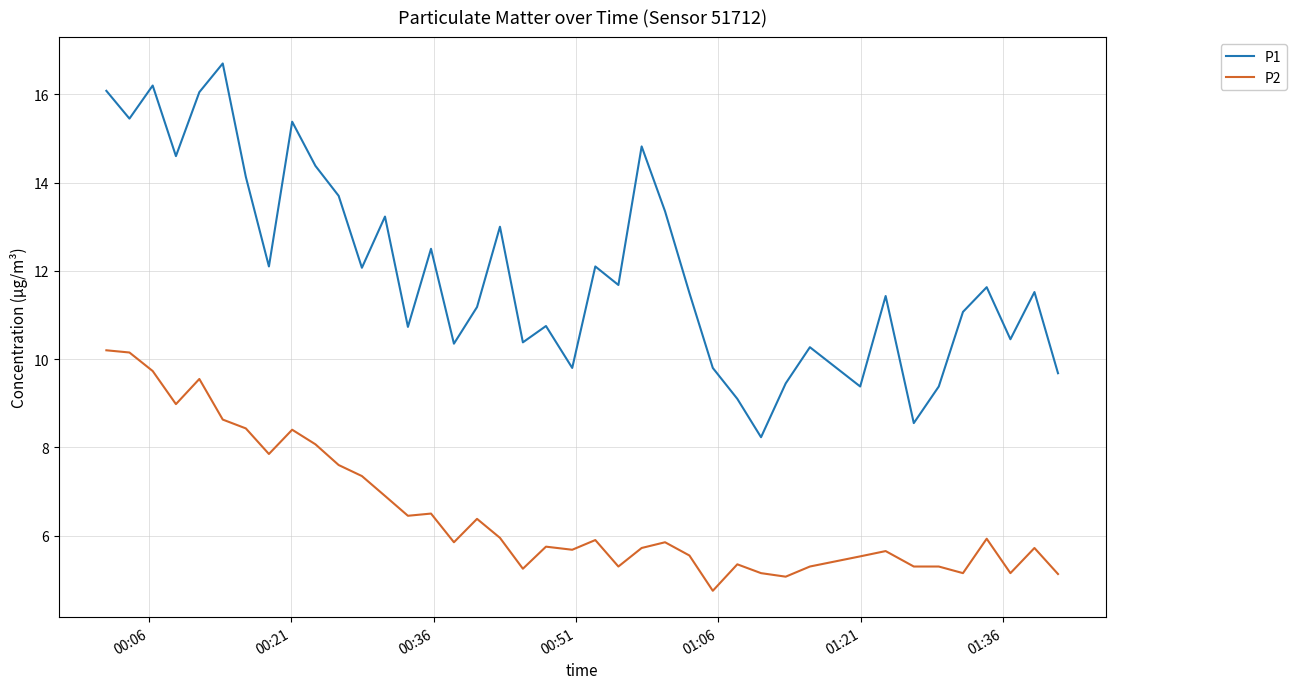

List the series in order of their peak value, highest first.

P1, P2